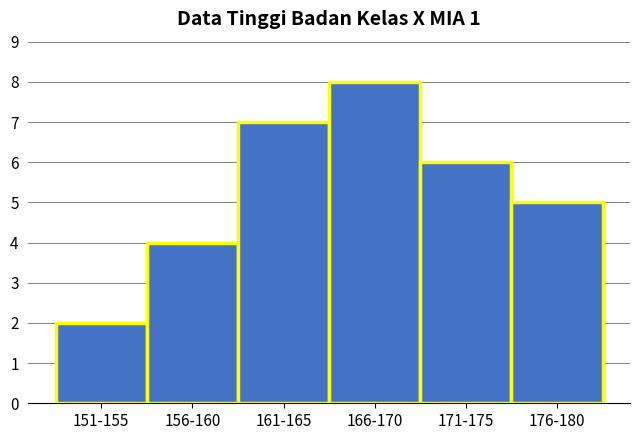

Reading left to right, what are all the values shown in this chart?

2	4	7	8	6	5